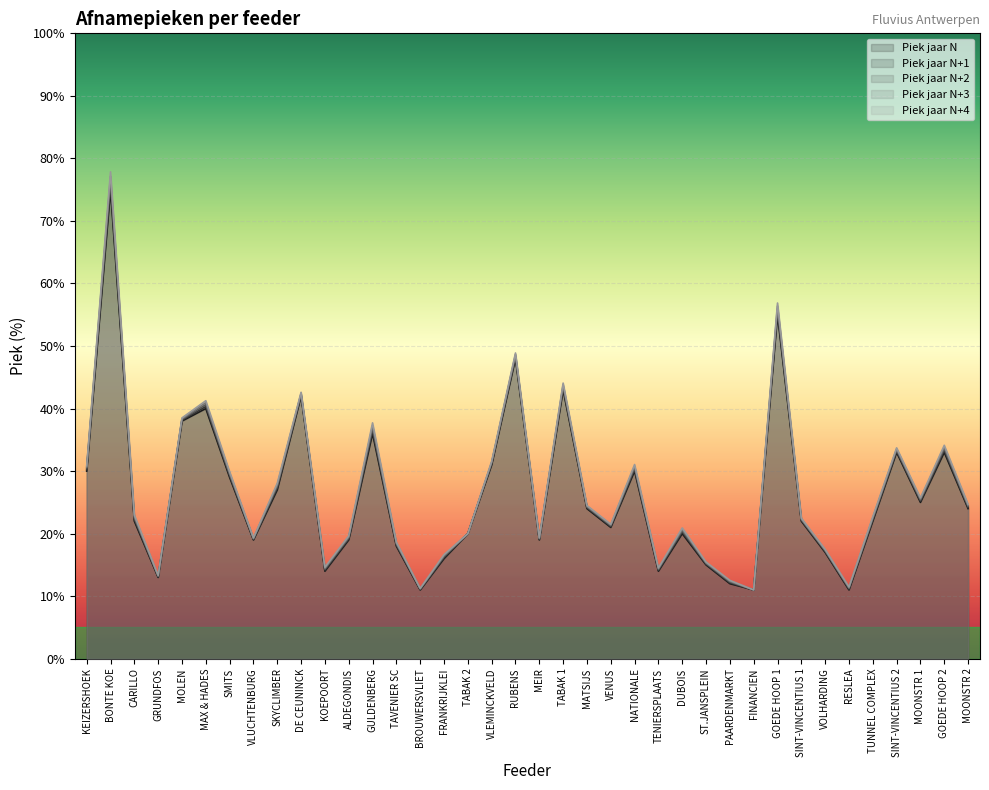

The Piek jaar N+4 (in %) series shows 9.5 at SINT-VINCENTIUS 2. True or false?

False